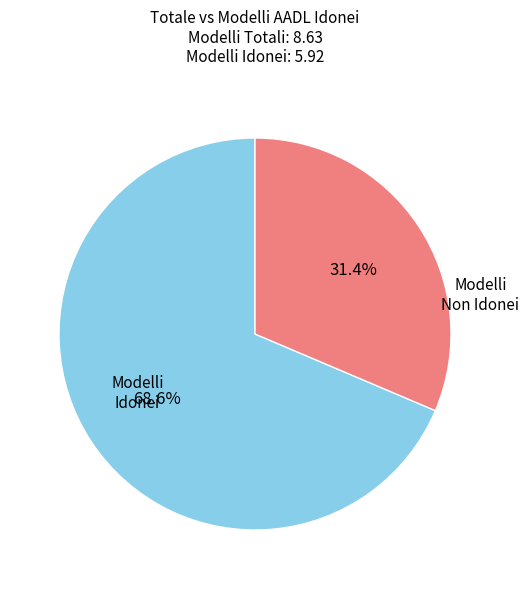

Which has a higher value, Modelli Non Idonei or Modelli Idonei?

Modelli Idonei